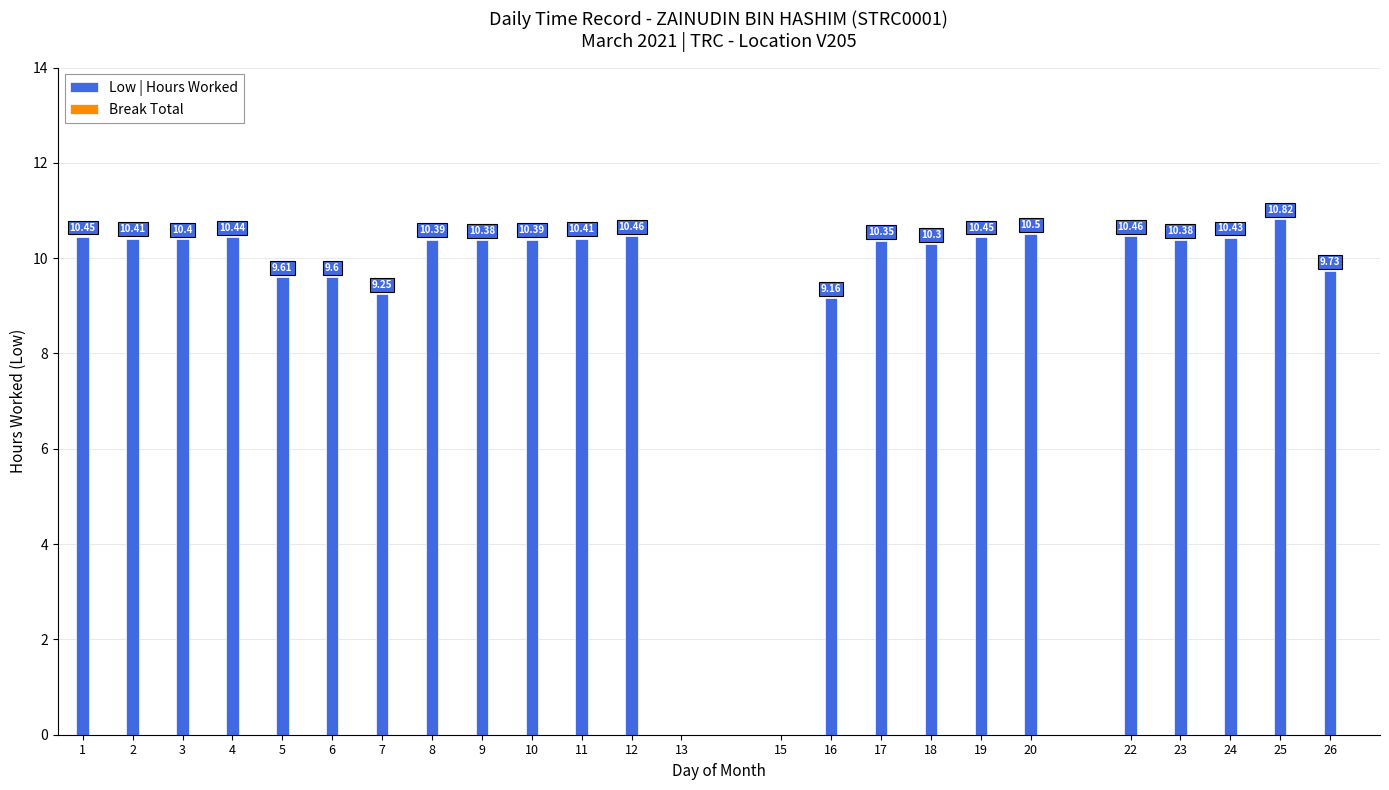

What is the sum of the values at 18 and 22?

20.8